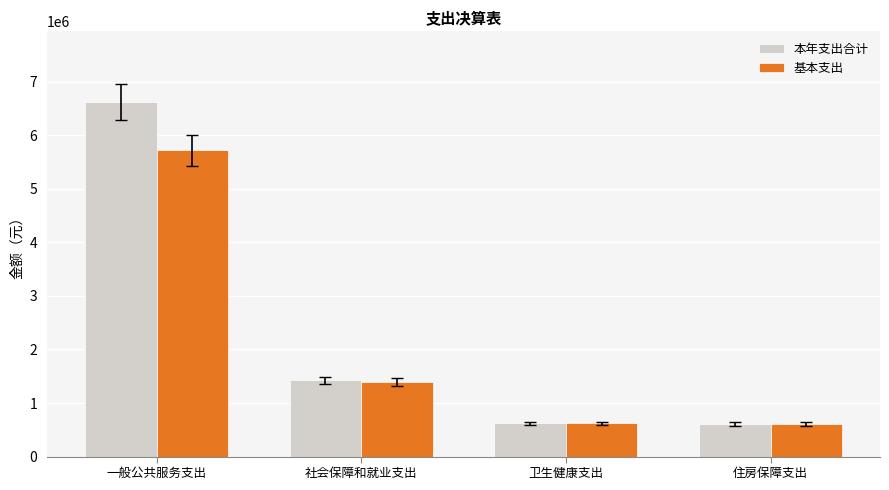

Rank the series by their average value, from lowest to highest.

基本支出, 本年支出合计